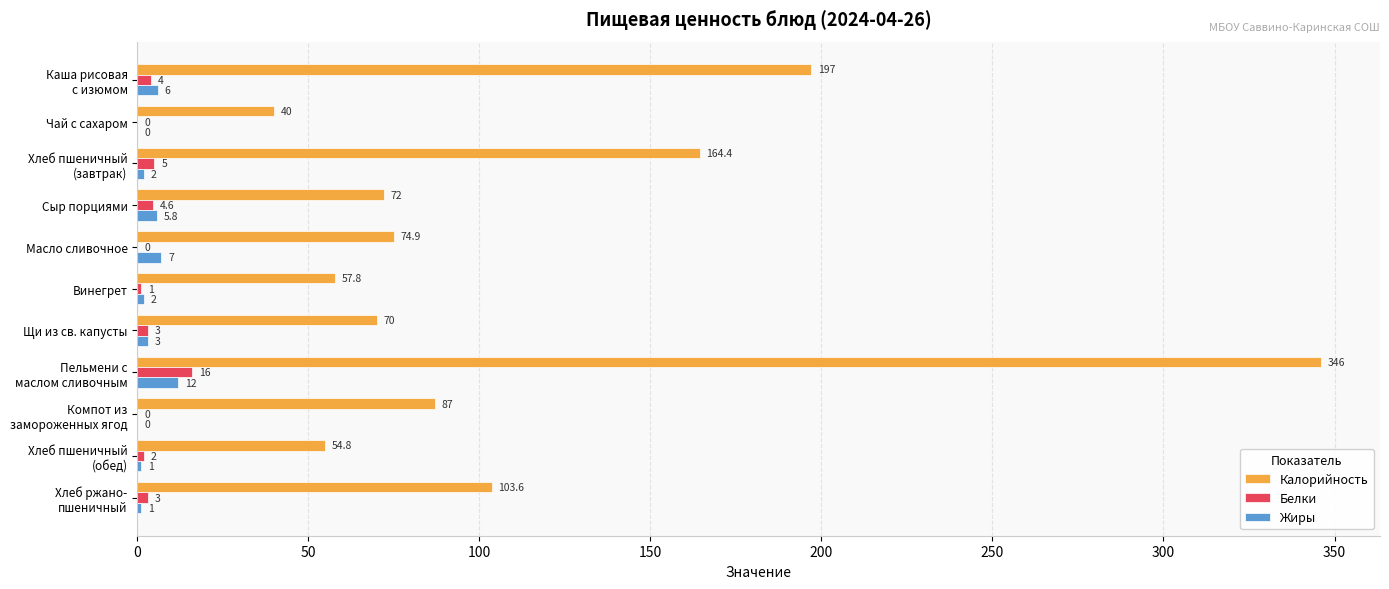

Is it true that Жиры equals 3.0 at Щи из св. капусты?

True